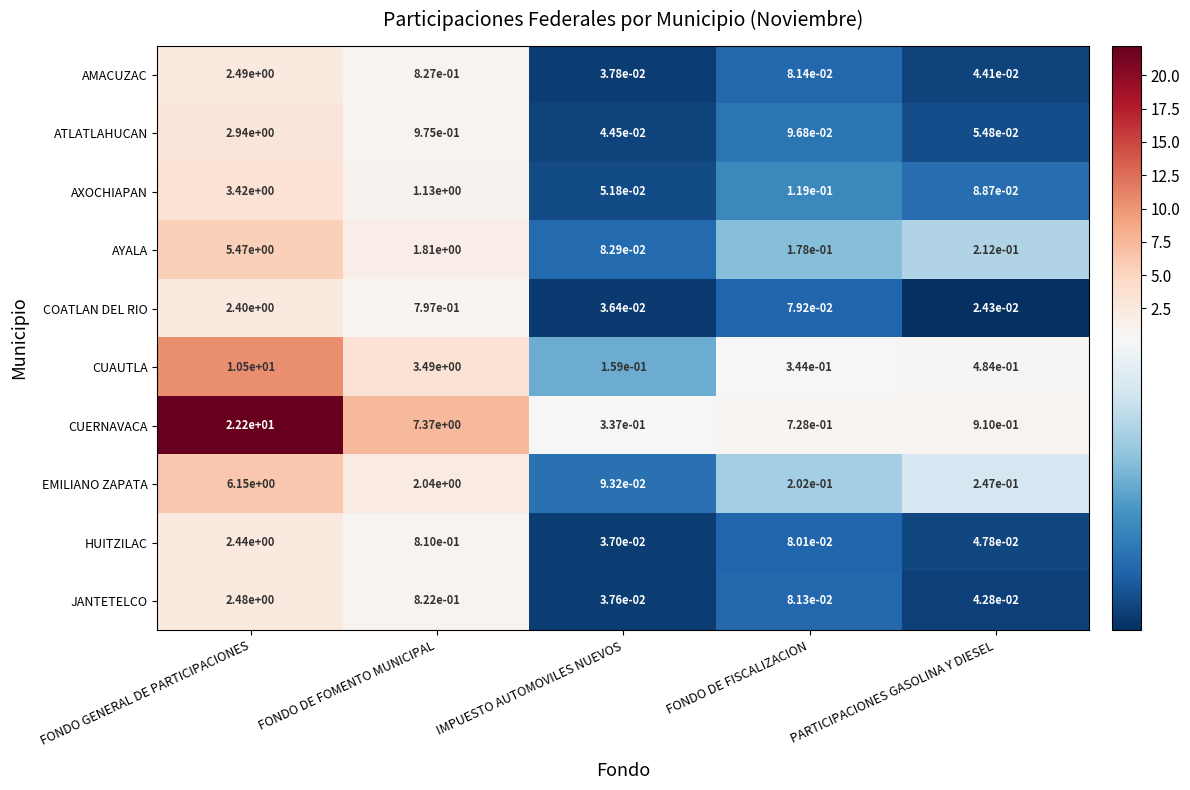

Which series has the widest spread of values?

CUERNAVACA